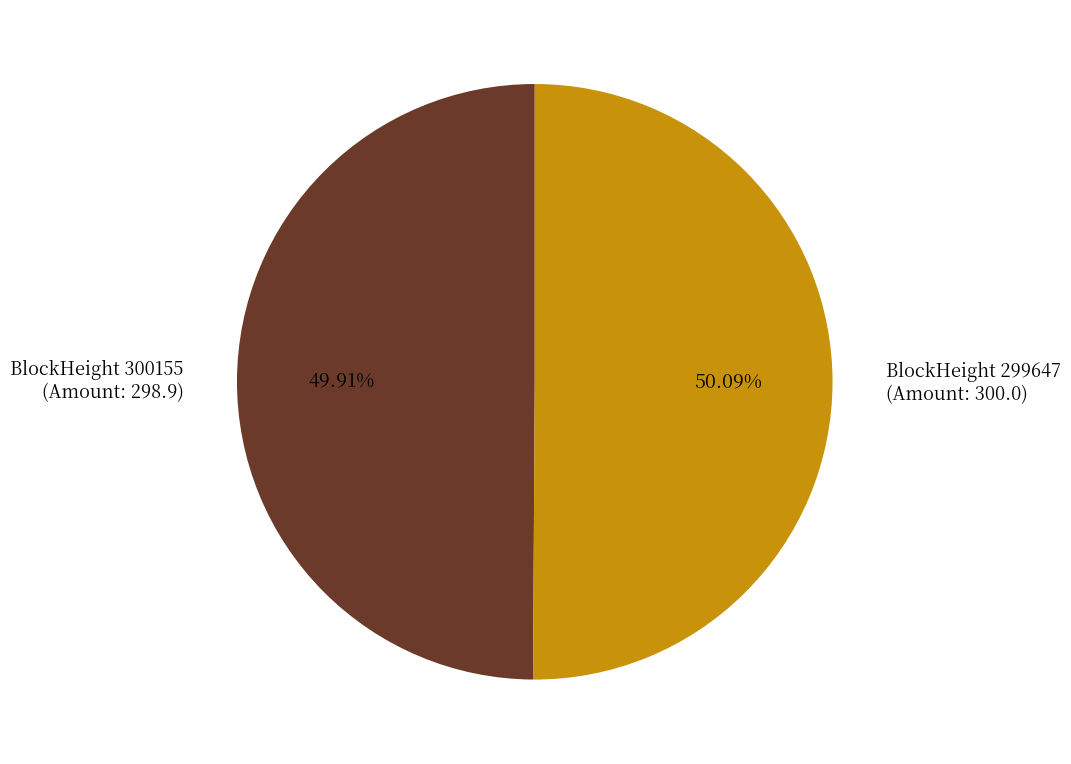

Is there any slice that represents more than half of the pie?

Yes